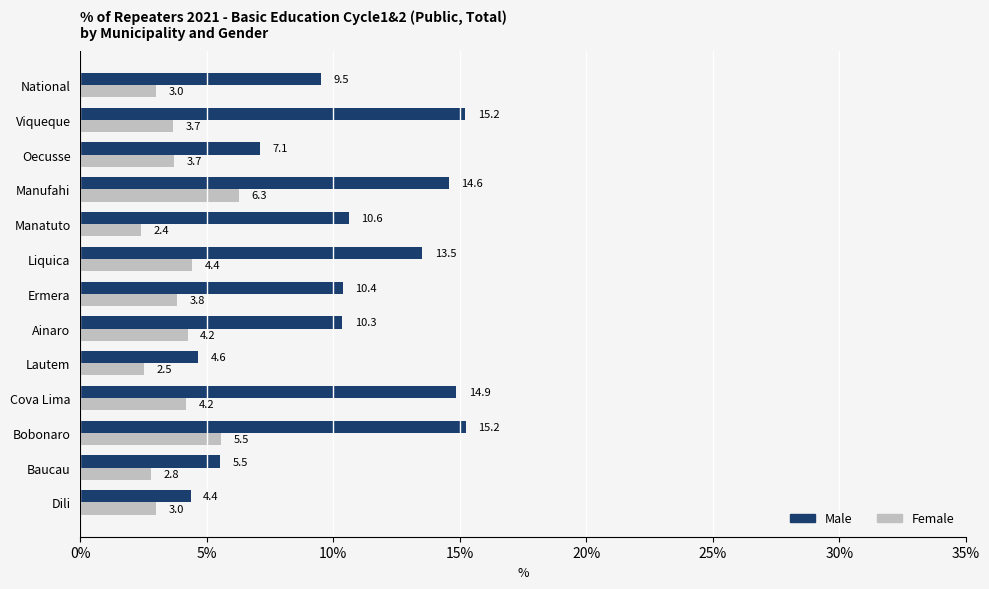

Which series has the largest total across all categories?

Male